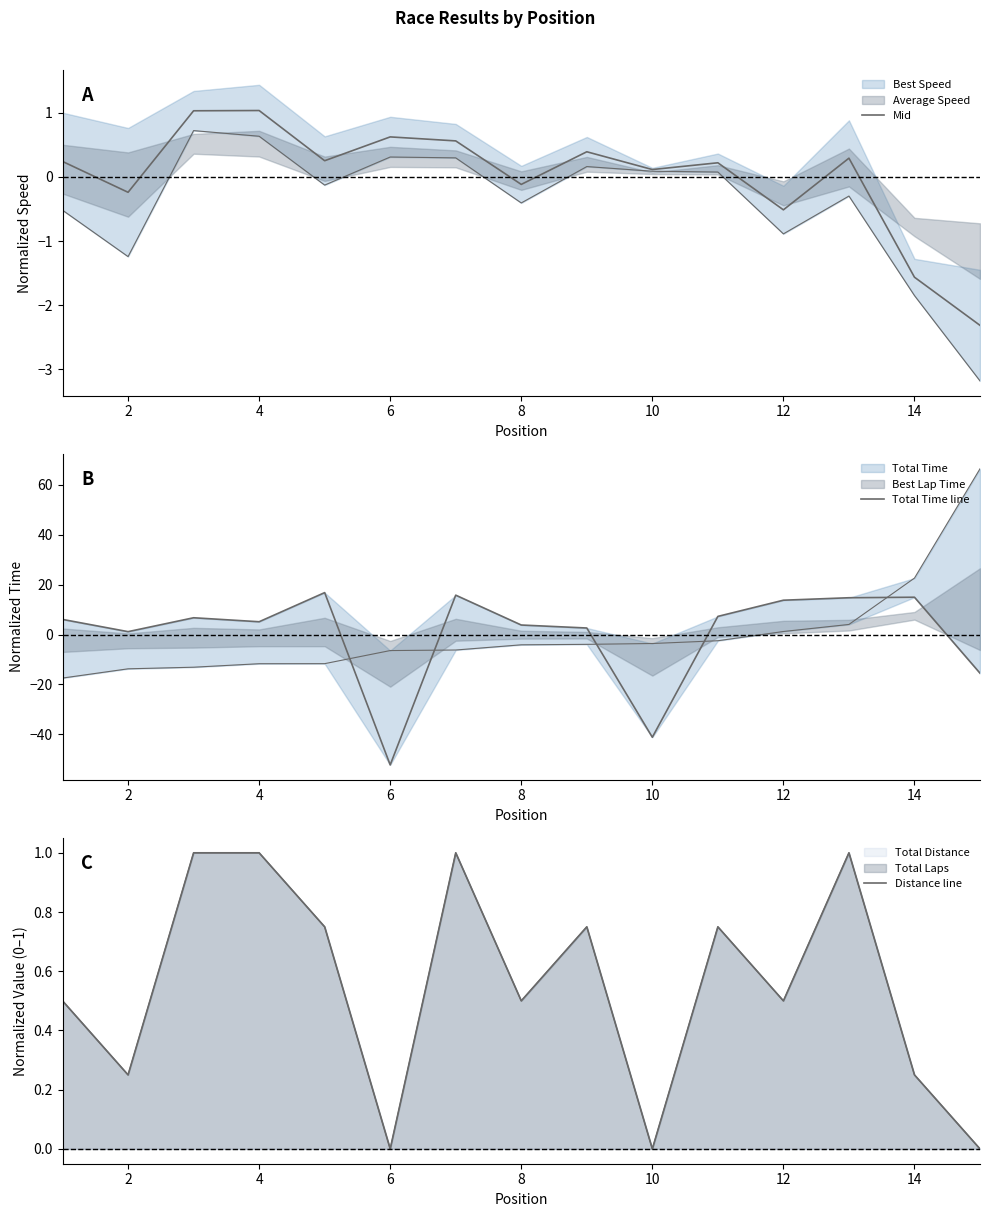

Is the value of Total Time line at 12 greater than the value of Mid at 10?

Yes